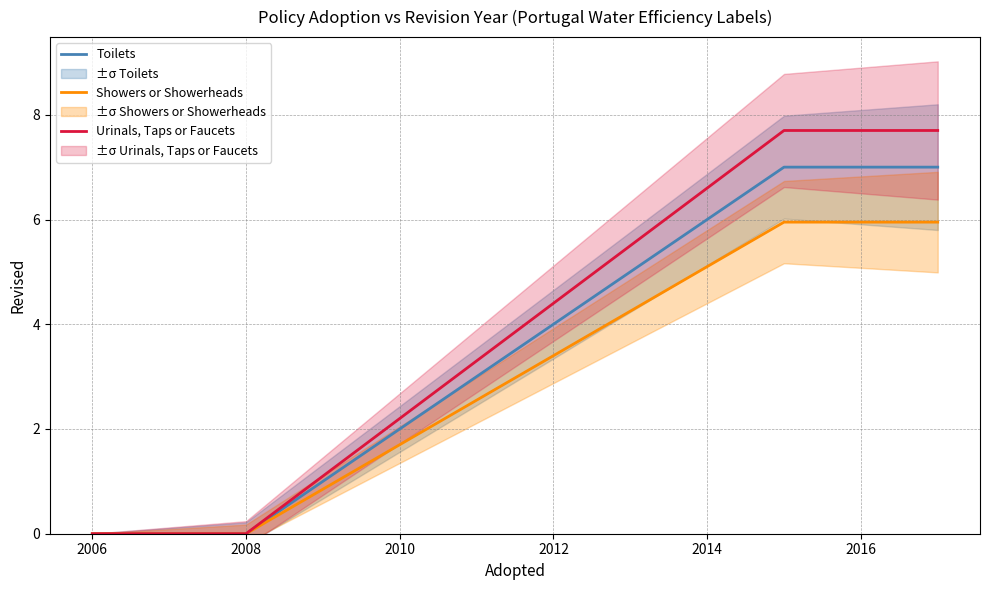

The Toilets series shows 1.3 at 2014. True or false?

False